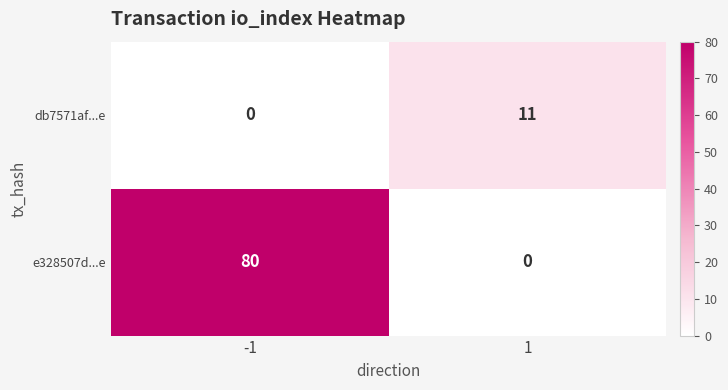

Is it true that e328507d...e equals -51 at 1?

False